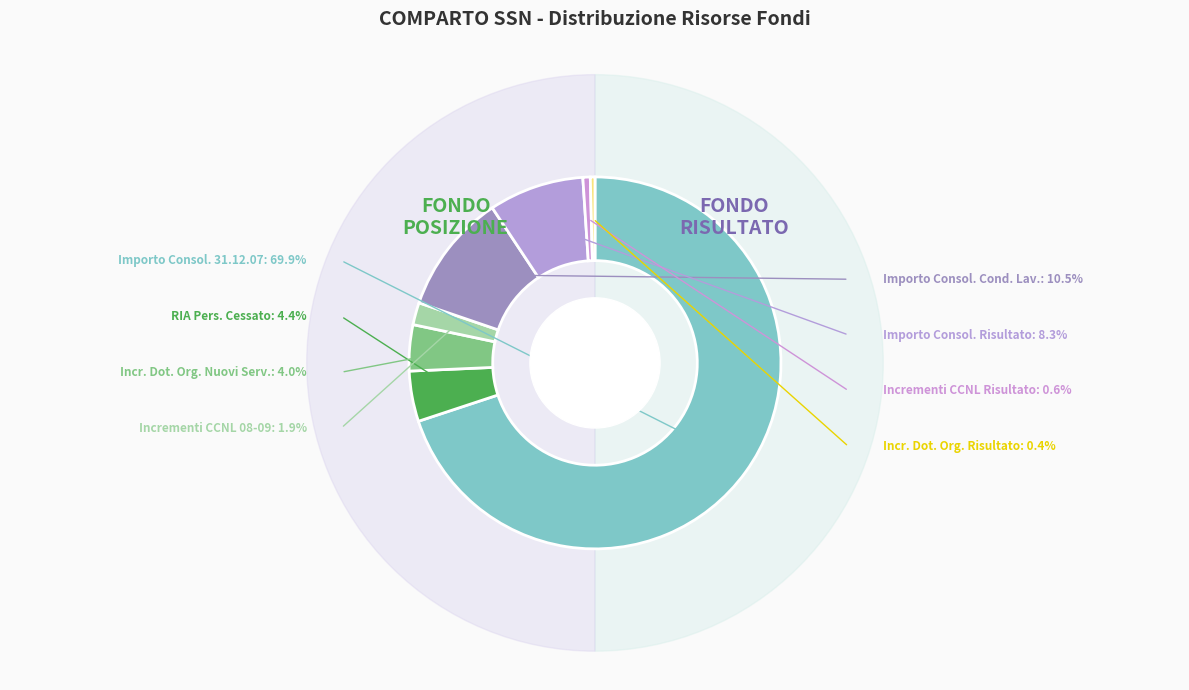

To the nearest percent, what is the average slice percentage?

12%